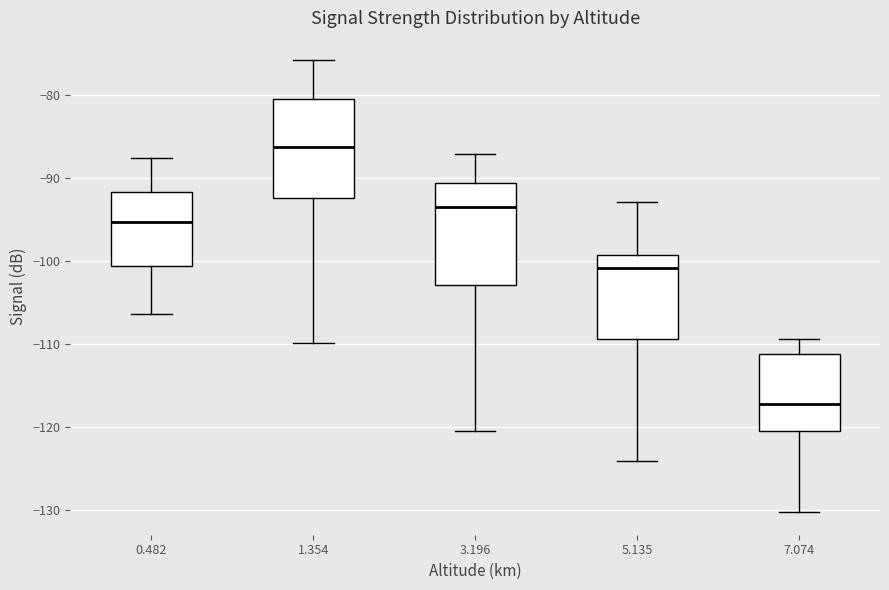

Reading left to right, read every box against the y-axis: the position of its median line, the range the box covers, and the ends of its whiskers. The values are not printed on the chart, so give them approximately, as read against the axis.

0.482: median -95, box -101 to -92, whiskers -106 to -88
1.354: median -86, box -92 to -80, whiskers -110 to -76
3.196: median -93, box -103 to -91, whiskers -120 to -87
5.135: median -101, box -109 to -99, whiskers -124 to -93
7.074: median -117, box -120 to -111, whiskers -130 to -109